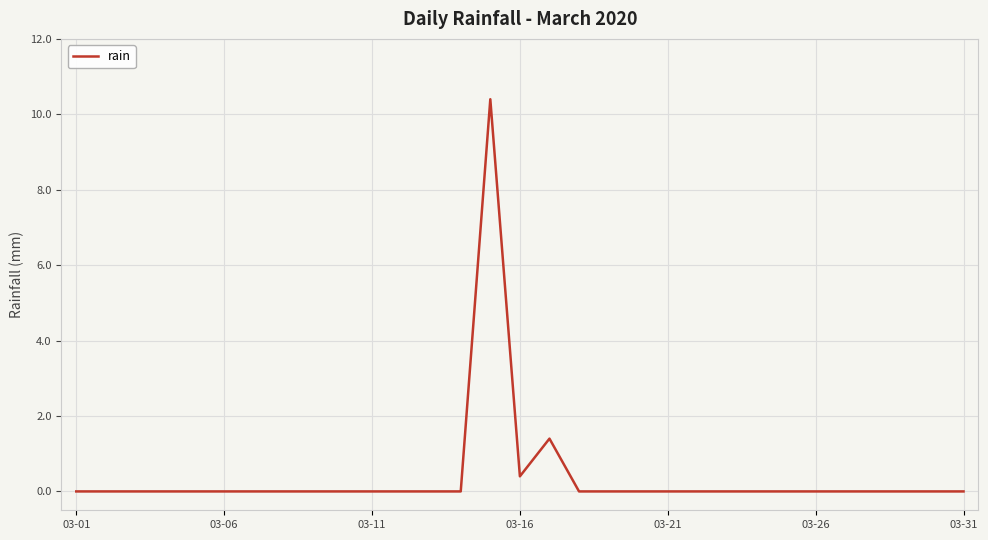

What is the sum of all values?

12.2